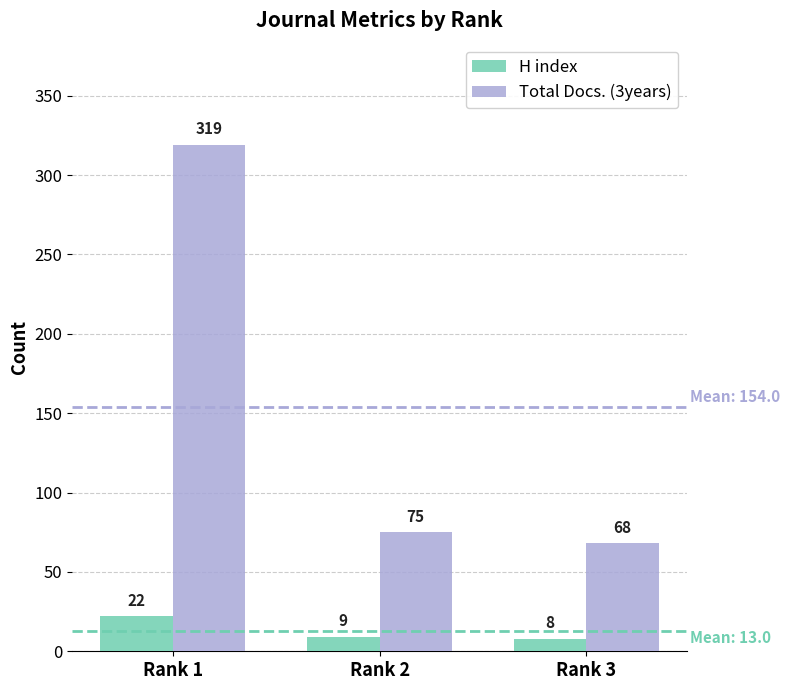

What is the value of the Total Docs. (3years) bar at the 1st from the left?

319